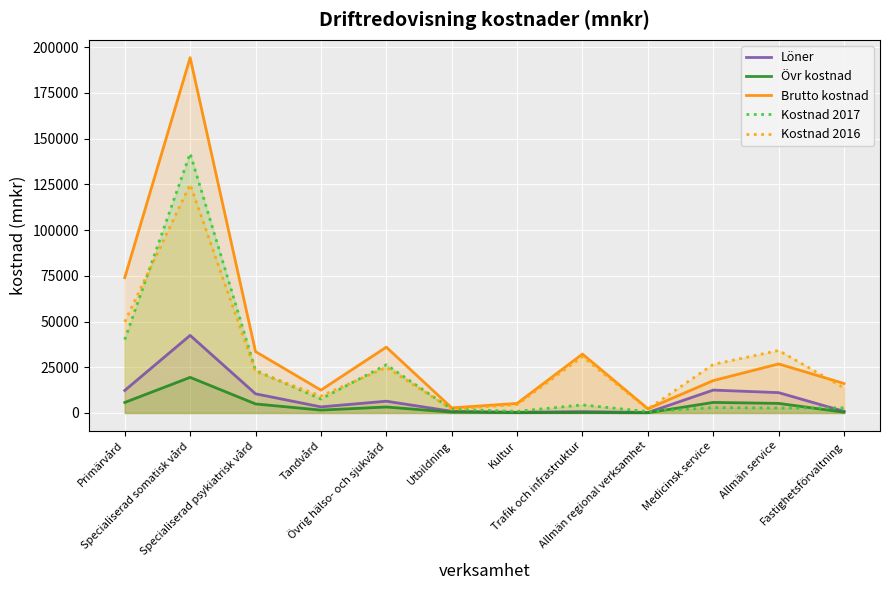

Which series changed the most between Specialiserad somatisk vård and Kultur?

Brutto kostnad